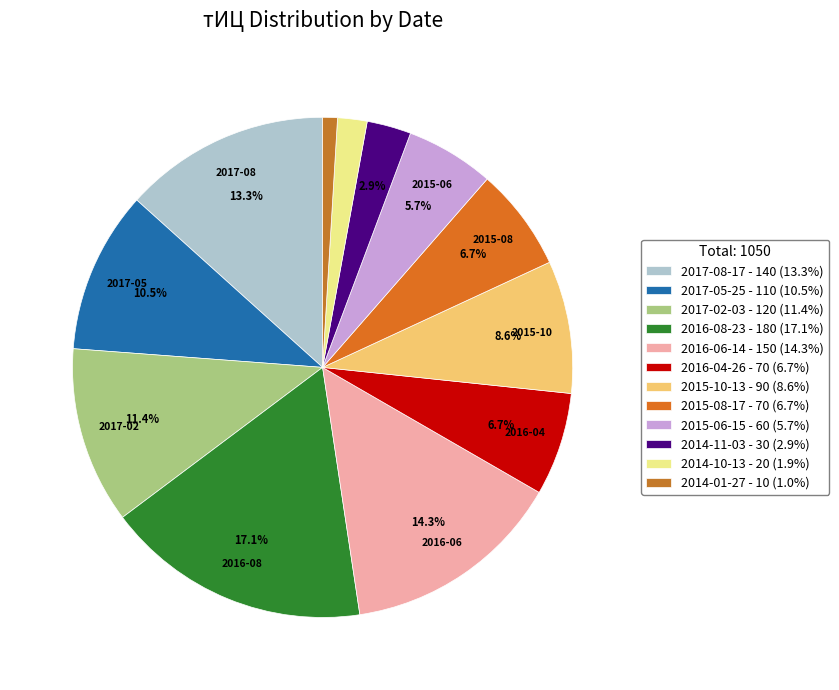

Which slice is the smallest?

2014-01-27